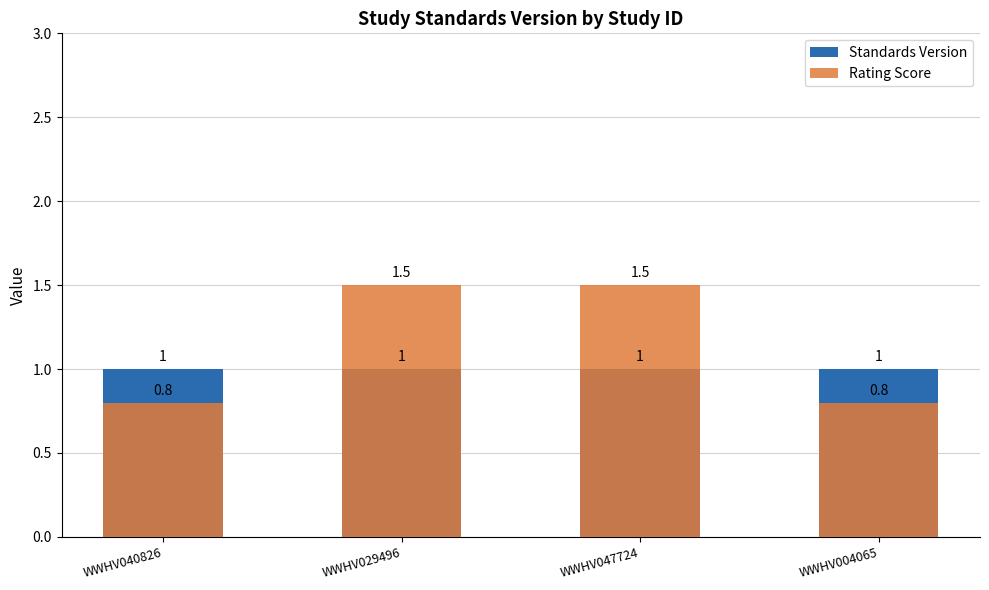

Rank the categories by Rating Score value from highest to lowest.

WWHV029496, WWHV047724, WWHV040826, WWHV004065